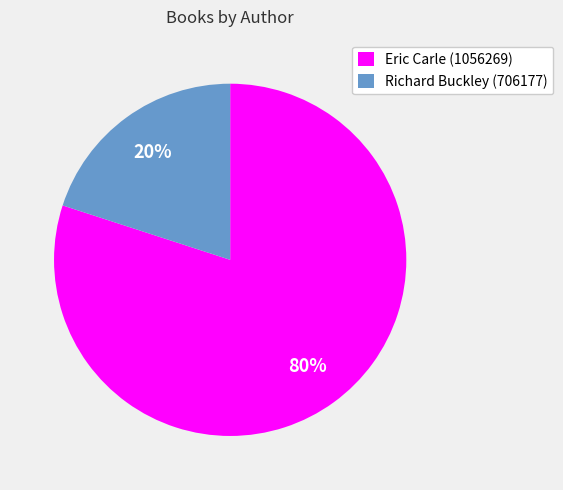

To the nearest percent, what portion does Eric Carle (1056269) represent?

80%